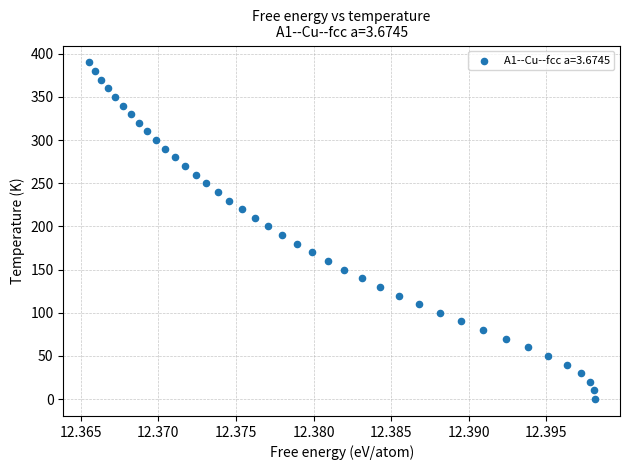

What is the range of Y values (max minus min)?

390